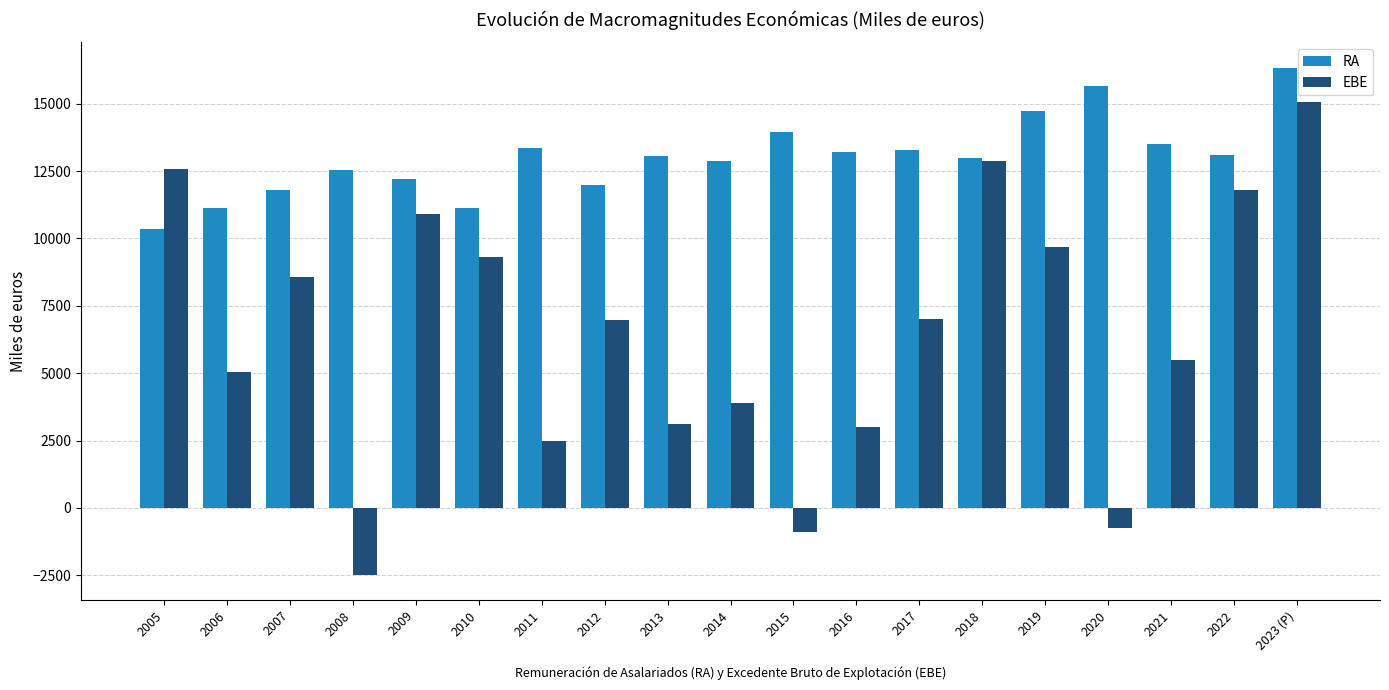

What is the difference between the maximum and minimum values in the RA series?

5971.2